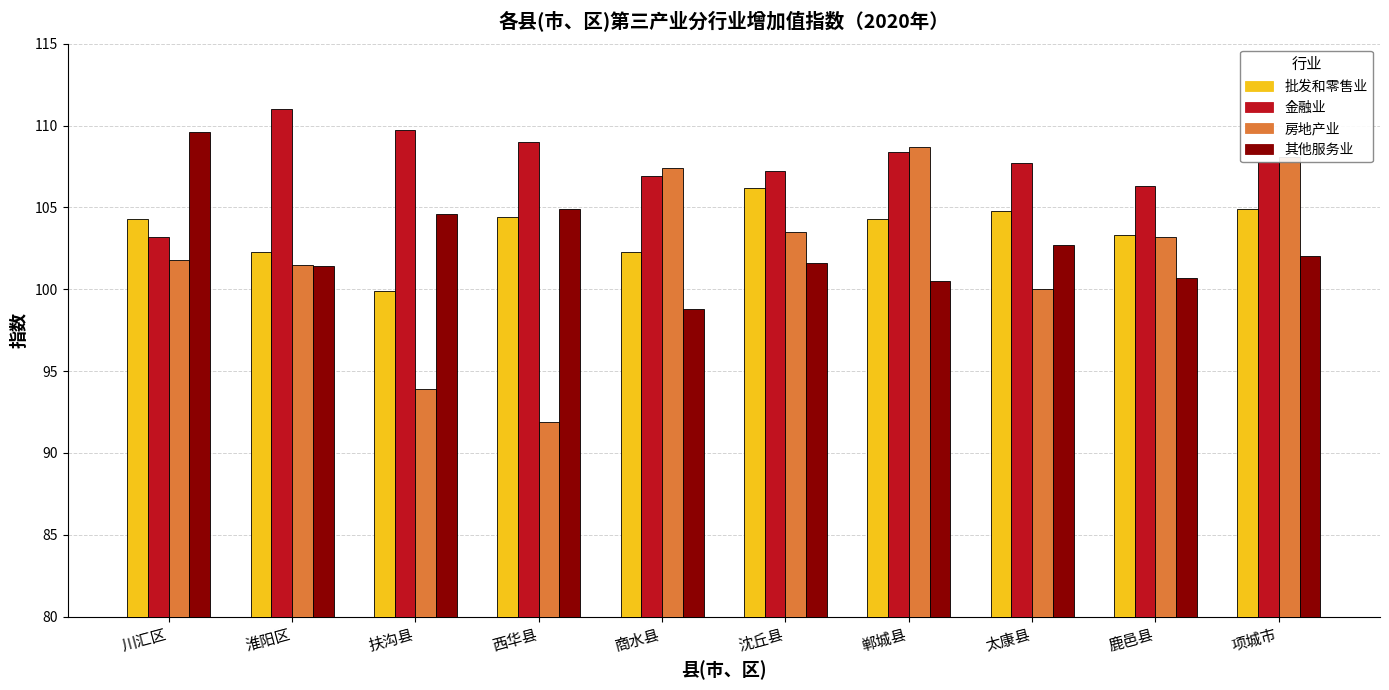

How many bars are there in each group?

4